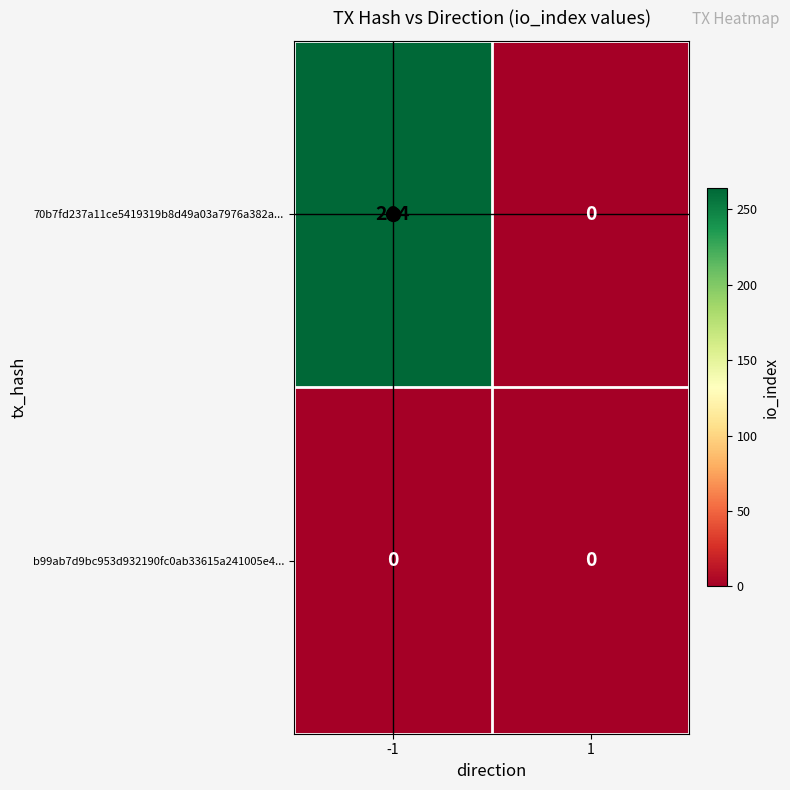

What is the spread (max minus min) of values at -1?

264